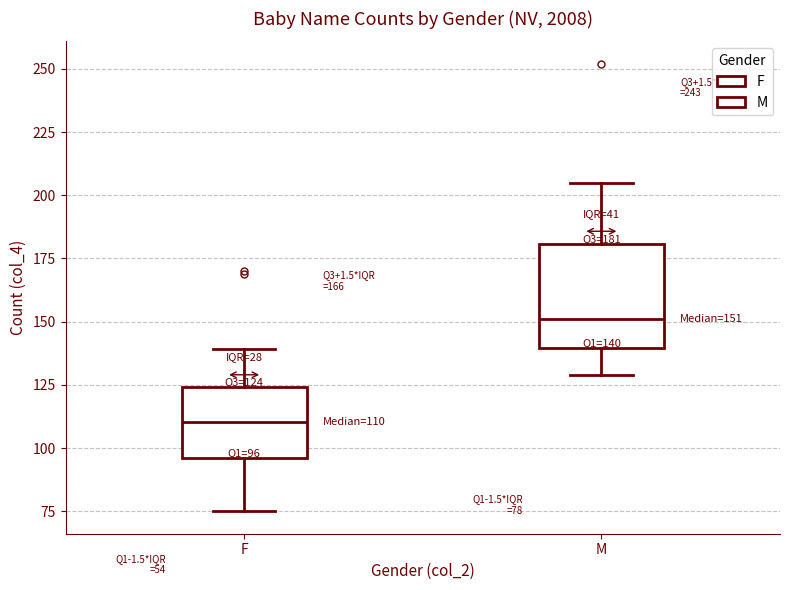

Comparing the boxes themselves (not the whiskers), which one is the tallest?

M